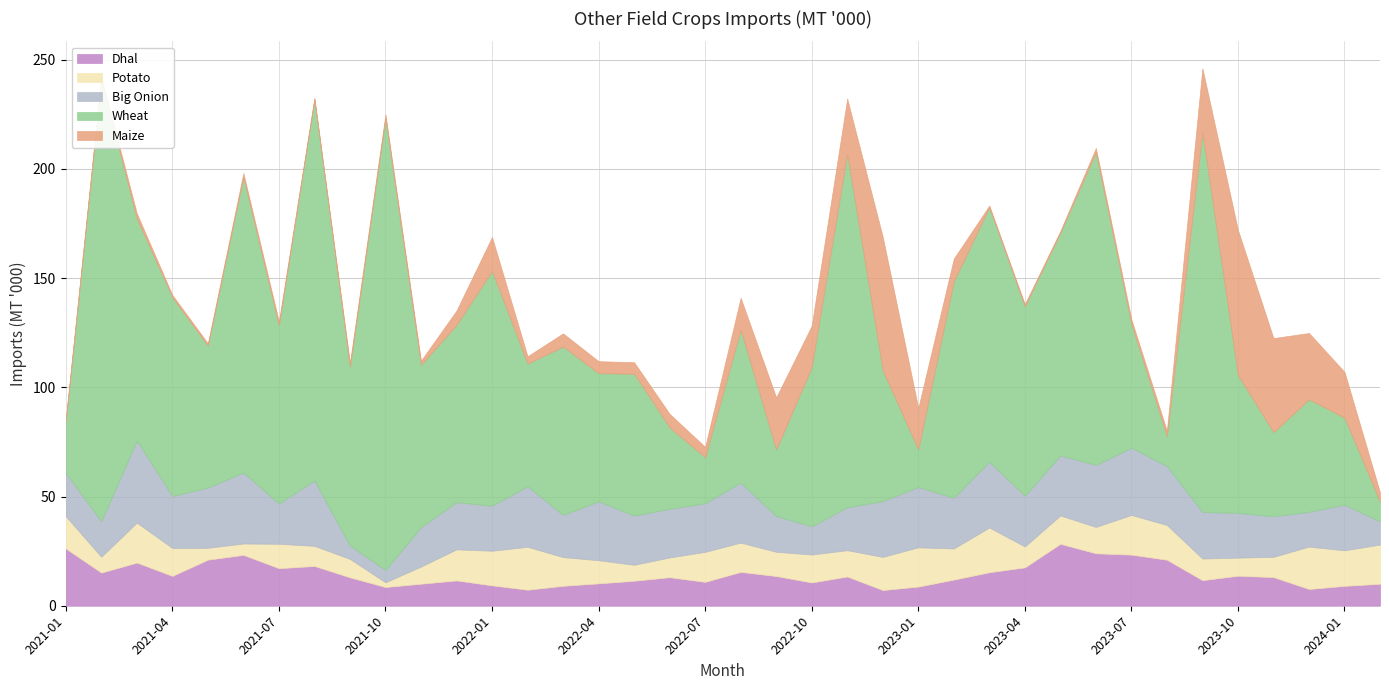

The value of Potato at 2023-03 is 14.1. True or false?

False